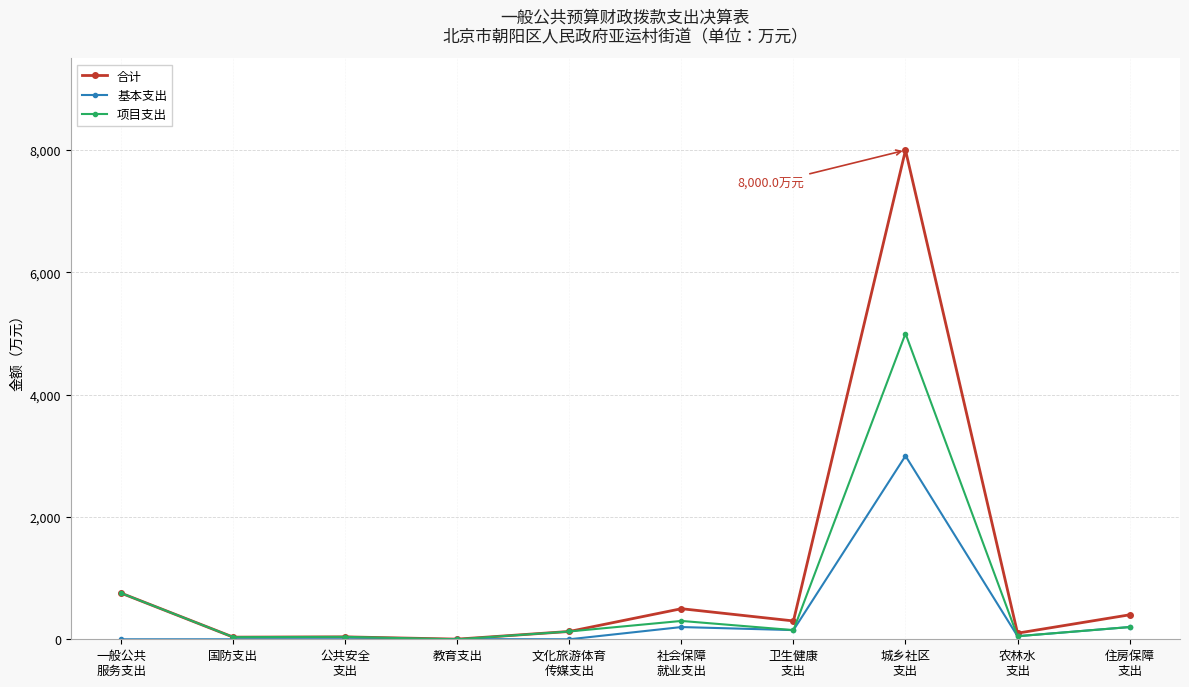

List the series in order of their overall mean, highest first.

合计, 项目支出, 基本支出